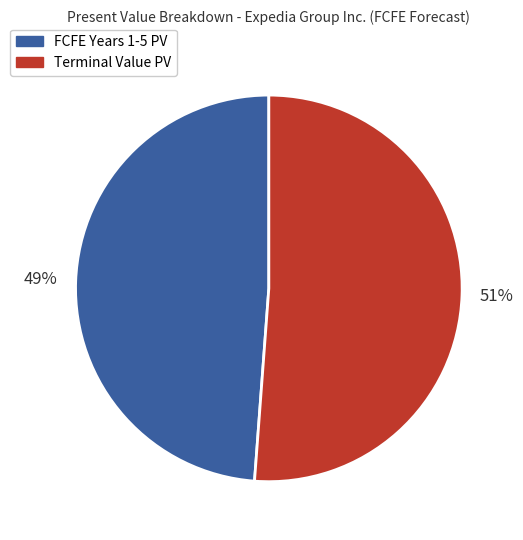

Does any single category account for the majority?

Yes